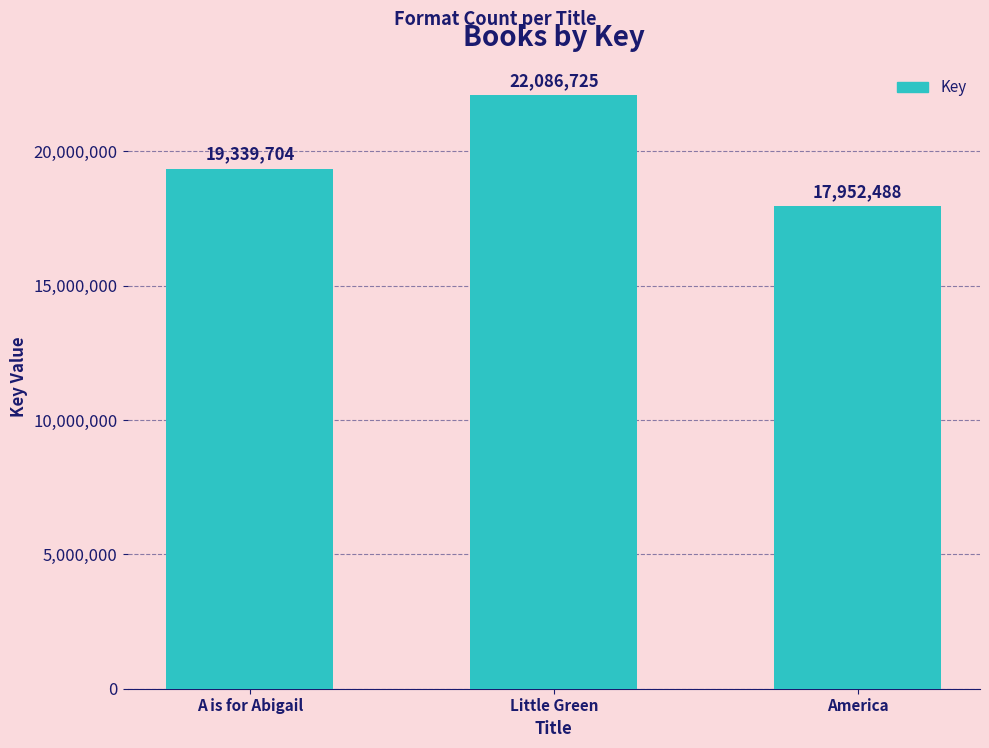

What position from the right is A is for Abigail?

3